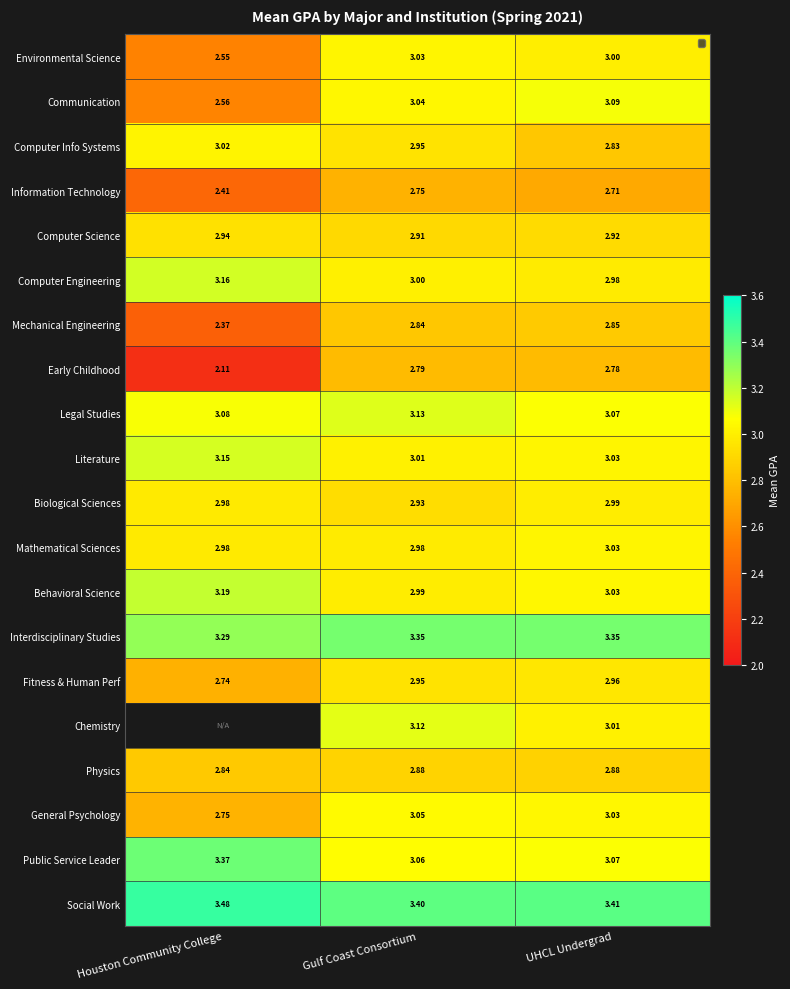

Is it true that Legal Studies equals 2.0 at Gulf Coast Consortium?

False